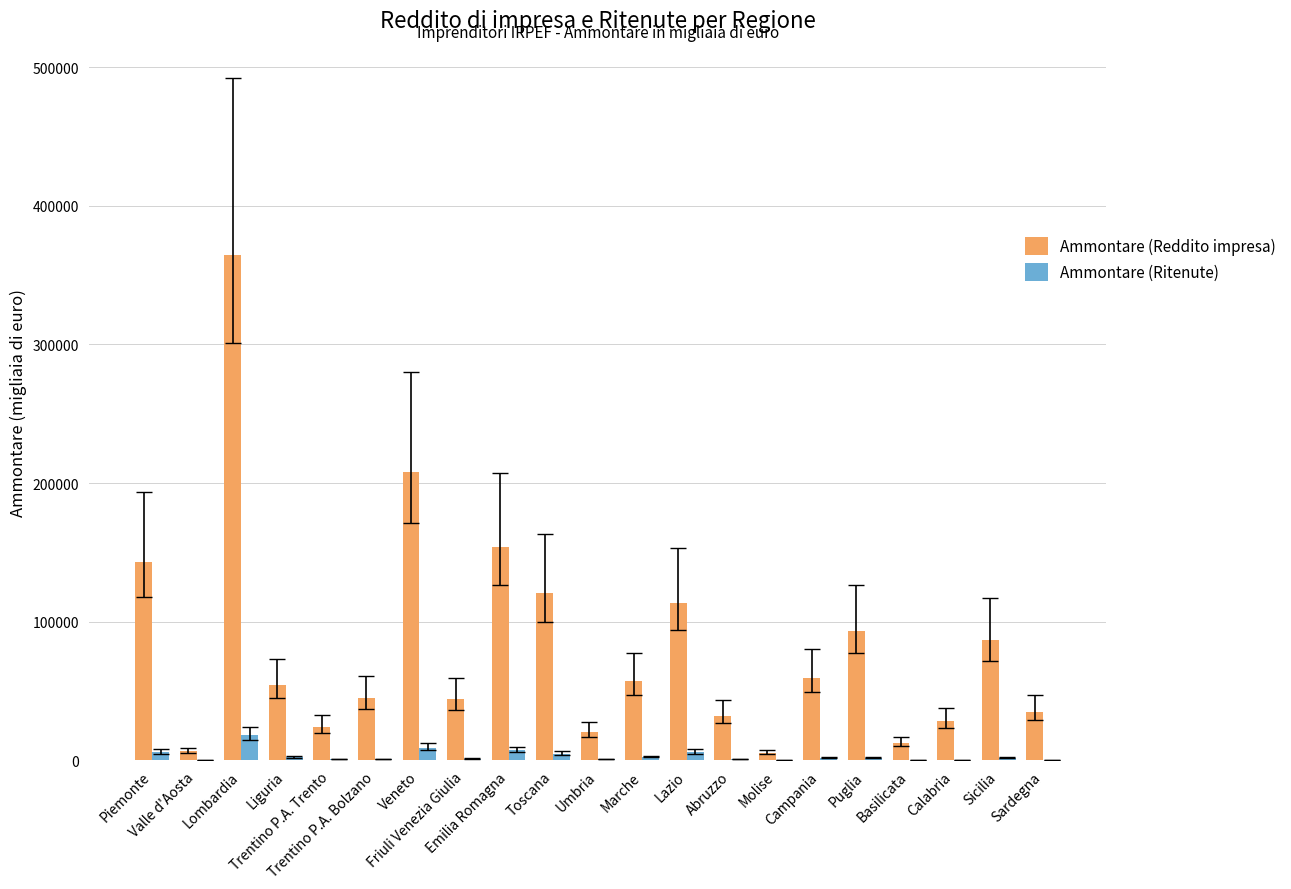

What is the sum of all Ammontare (Ritenute) values?

66613